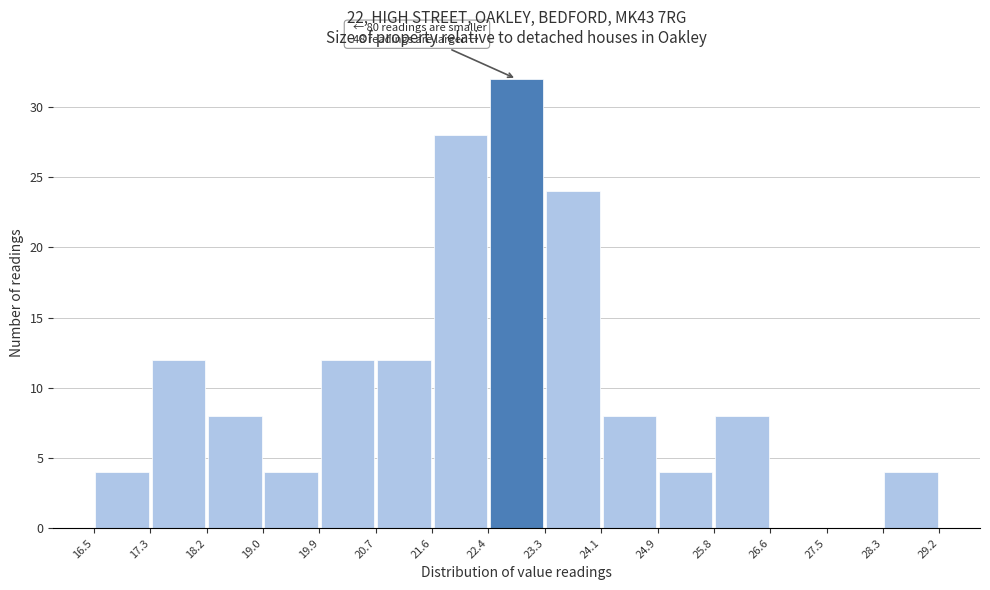

Over which range of the x-axis is the bar tallest?

22.4 to 23.3